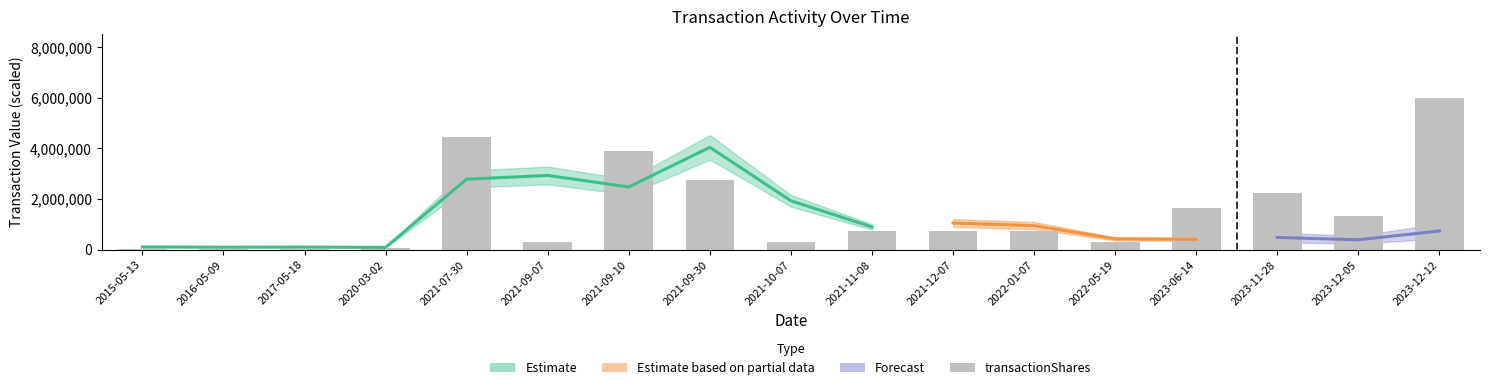

Which label corresponds to the smallest value in the chart?

2017-05-18